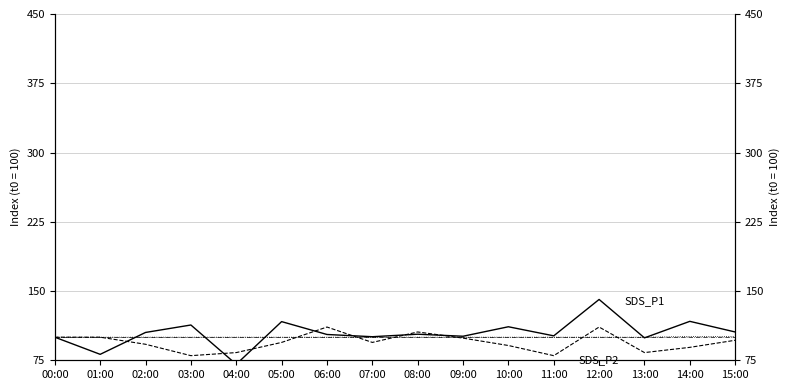

Is it true that SDS_P1 equals 31.4 at 08:00?

False